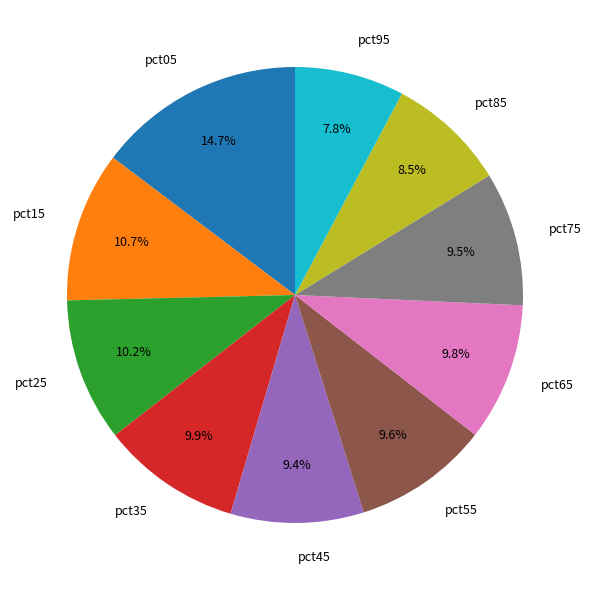

Which has a higher value, pct85 or pct55?

pct55